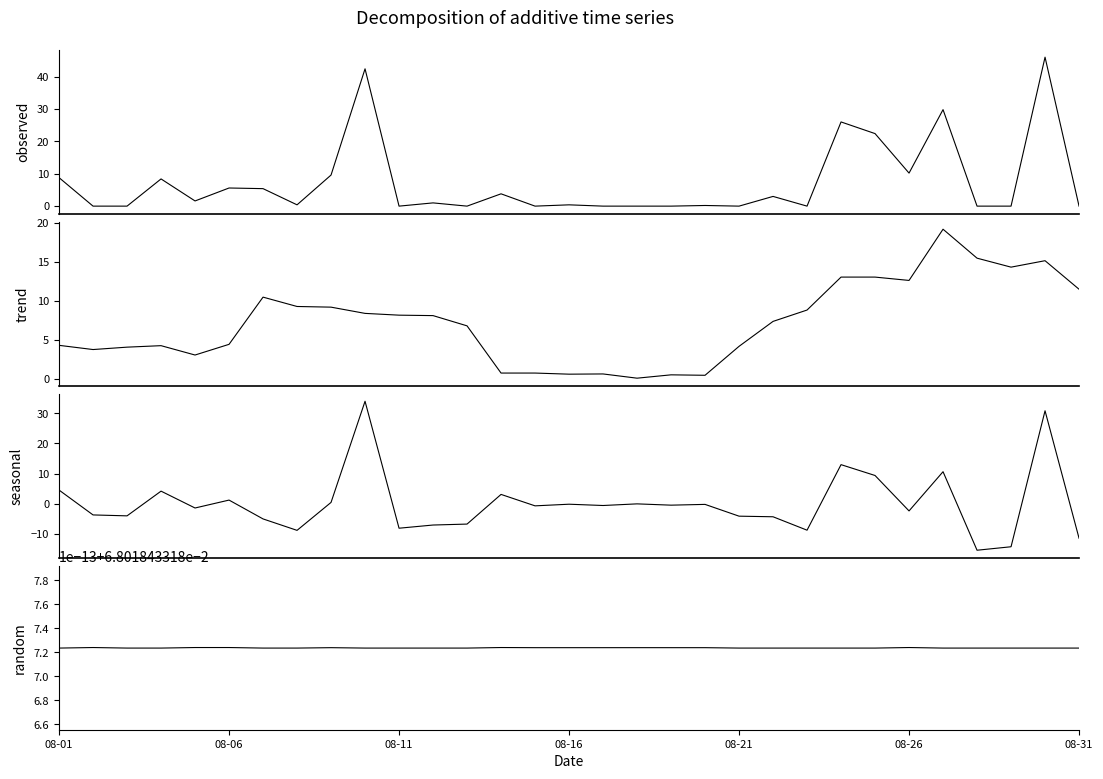

What is the approximate value of trend at 16?

0.6